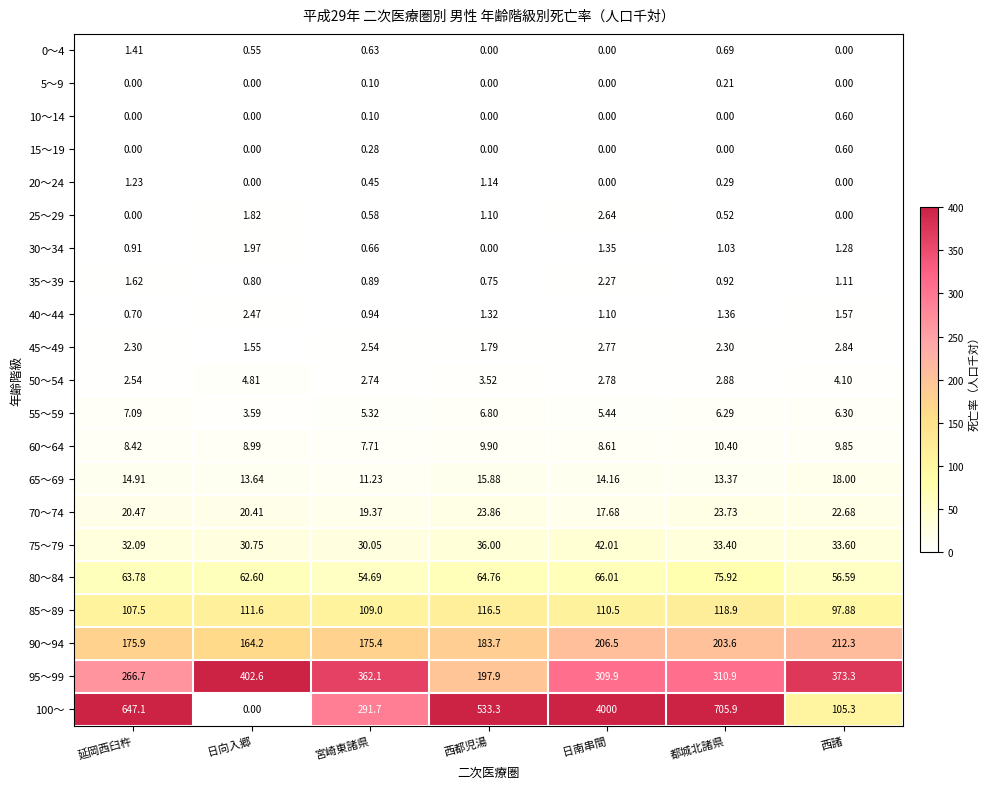

Where does the 30～34 series first go above 1?

日向入郷